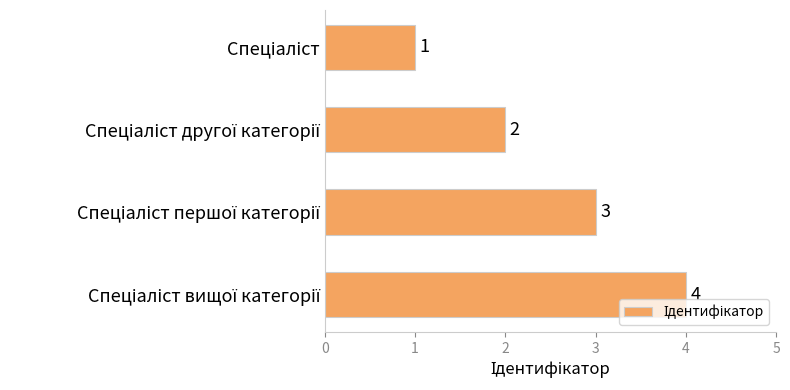

What is the sum of all values?

10